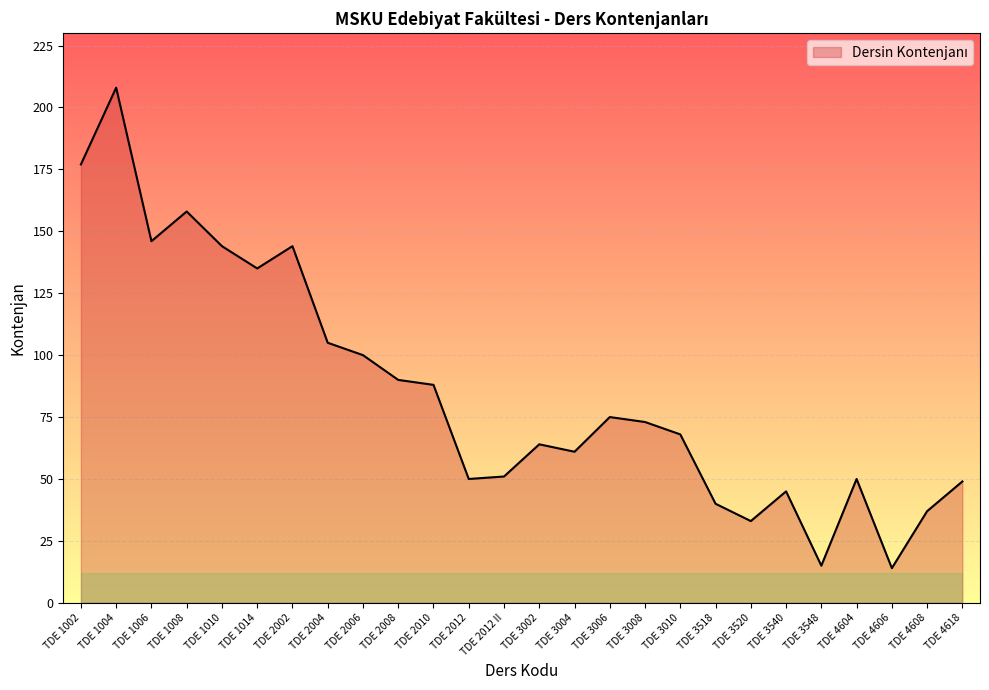

What position from the right is TDE 1004?

25